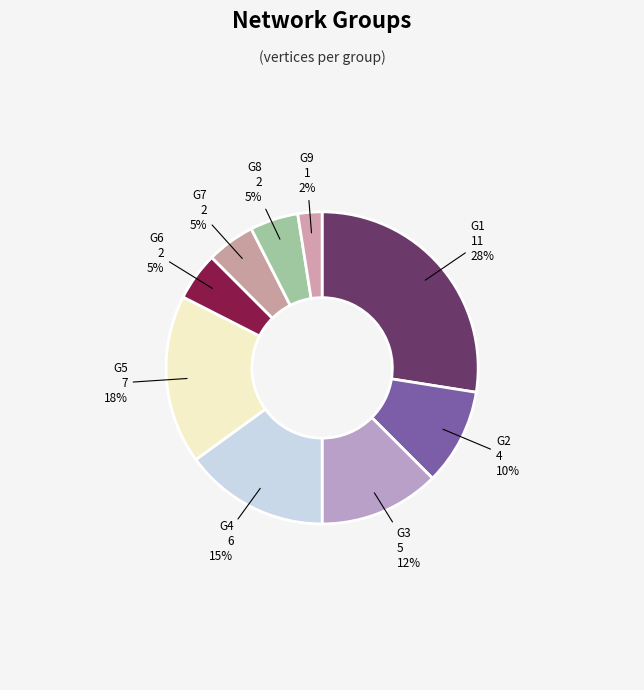

Which has a higher value, G2 or G6?

G2